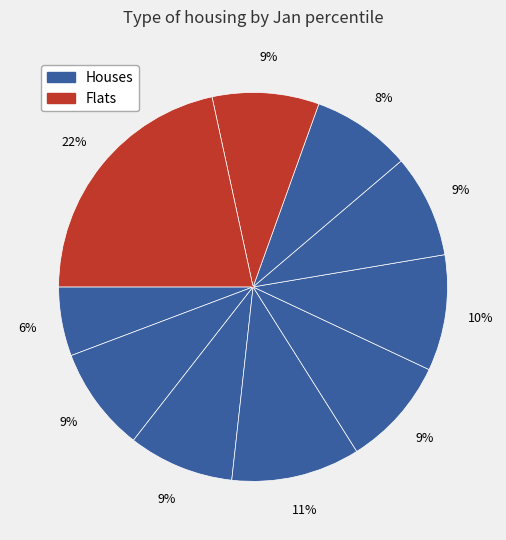

How many slices are in this pie chart?

10